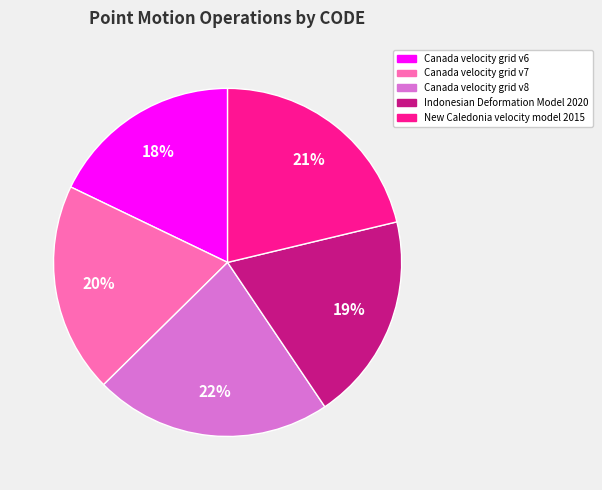

Is there any slice that represents more than half of the pie?

No